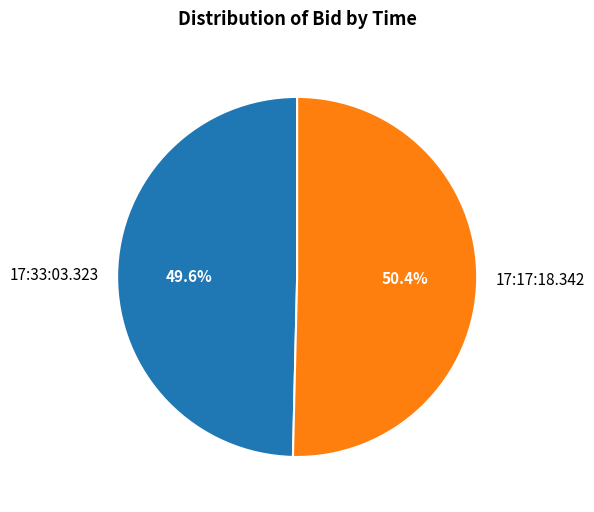

Does 17:17:18.342 represent more than half of the total?

Yes